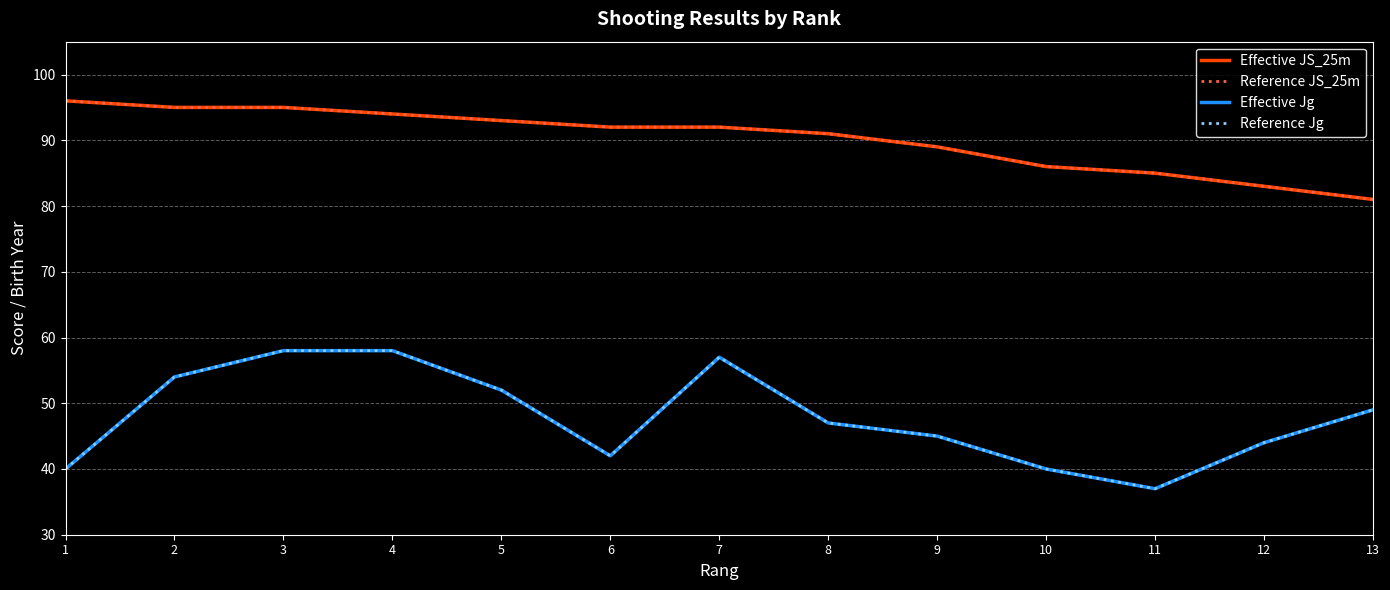

What is the lowest value of the Reference JS_25m series?

81